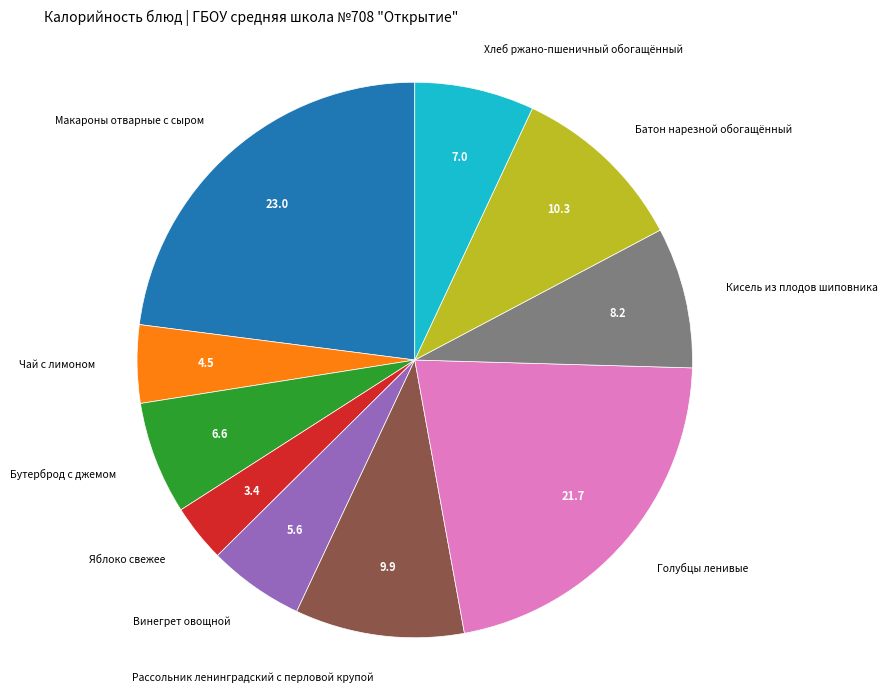

Count the number of slices in the pie.

10